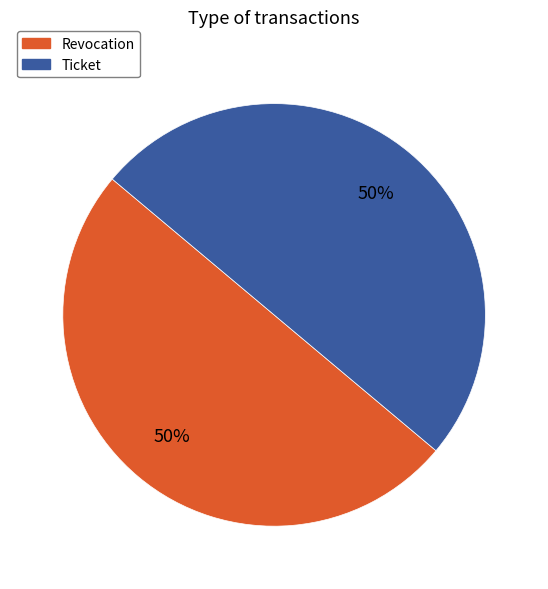

The Ticket slice represents 50% of the pie. True or false?

True